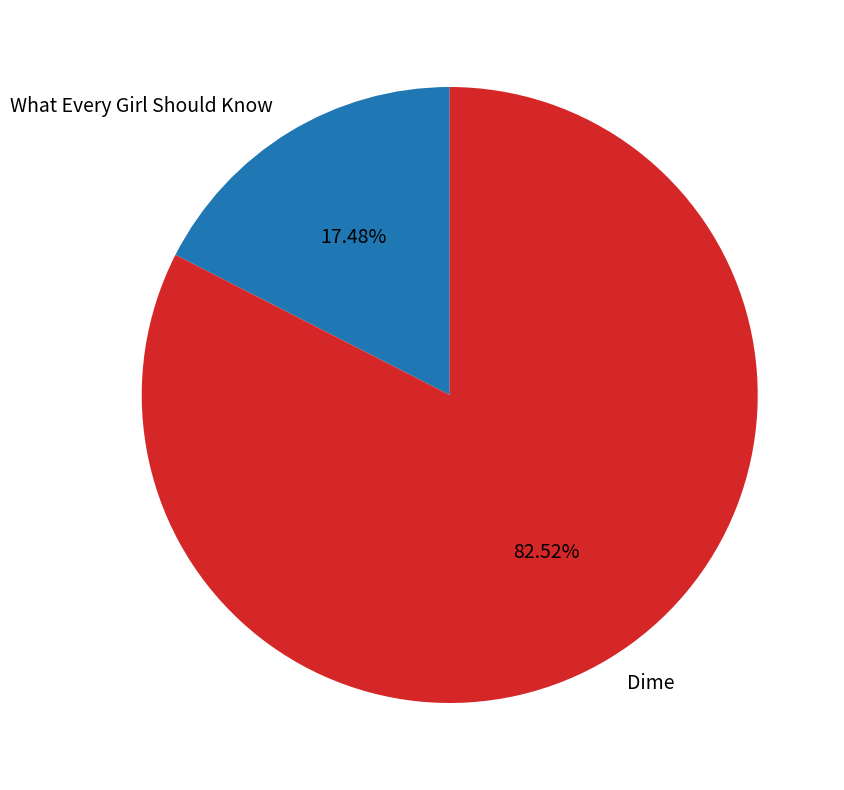

Approximately how many times larger is the value at What Every Girl Should Know compared to Dime?

0.2